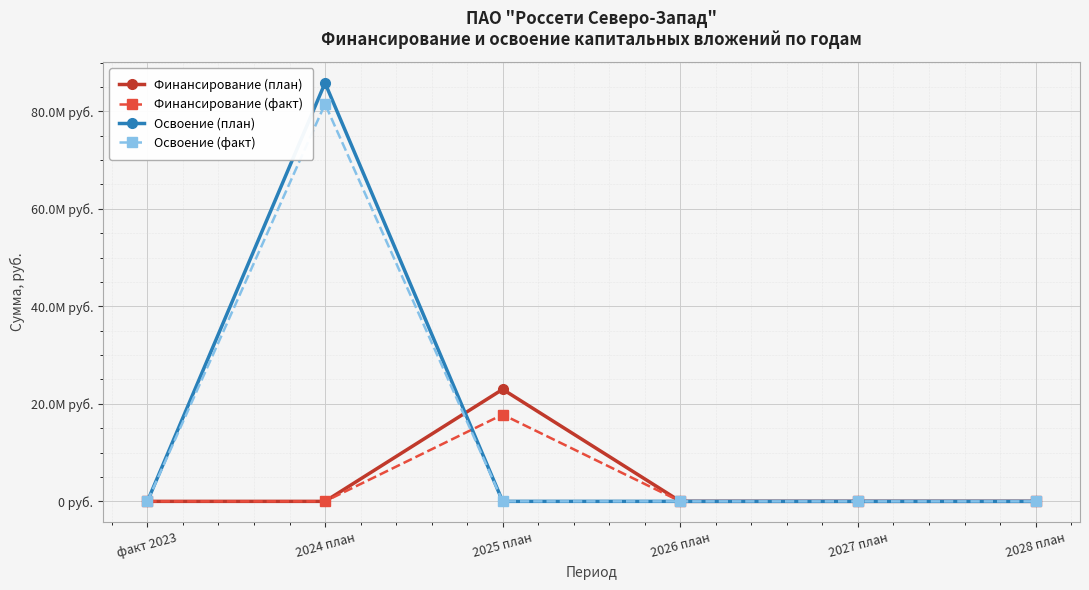

True or false: Финансирование (план) has a value of 0 at 2024 план.

True